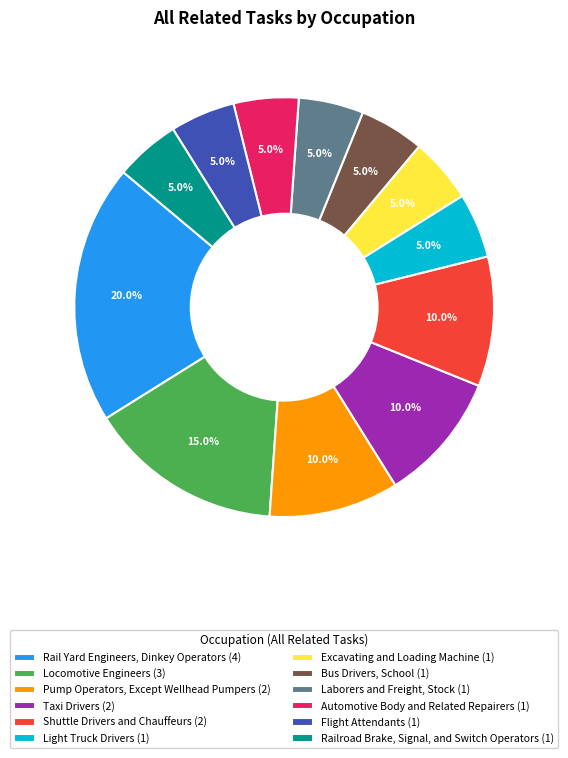

What is the ratio of the value at Railroad Brake, Signal, and Switch Operators (1) to the value at Shuttle Drivers and Chauffeurs (2)?

0.5